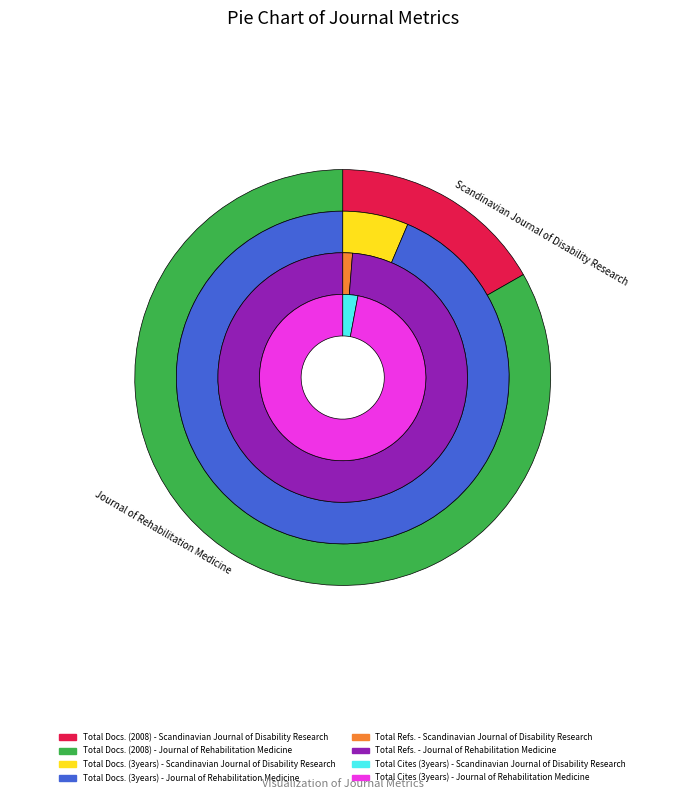

At Scandinavian Journal of Disability Research, list the series in order from smallest to largest.

Total Docs. (3years), Total Cites (3years), Total Docs. (2008), Total Refs.